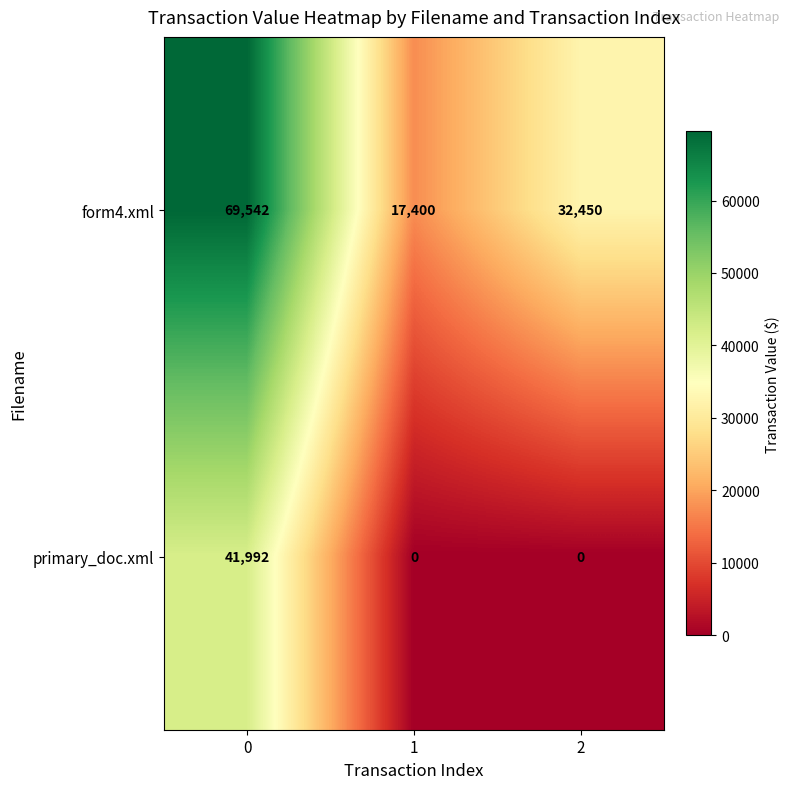

Which series has the largest range (max minus min)?

form4.xml